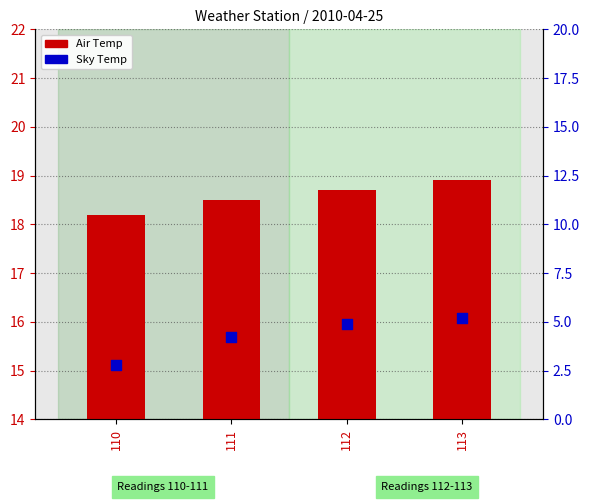

Which series contains the lowest Y value?

Sky Temp